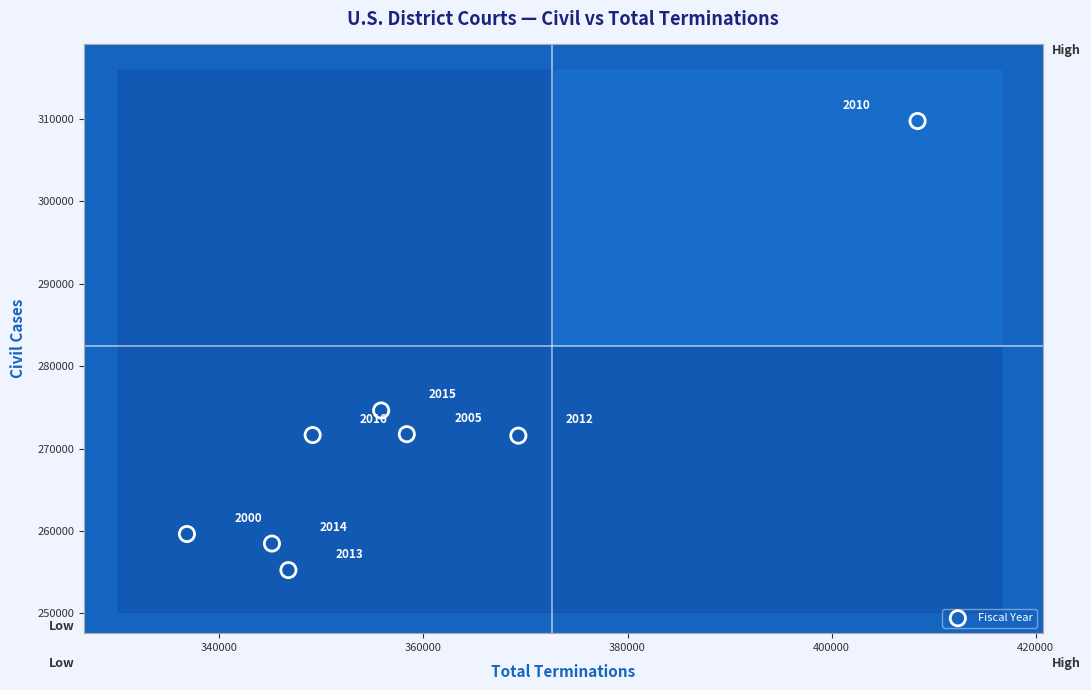

What Y value in the scatter plot is closest to 282509?

274627